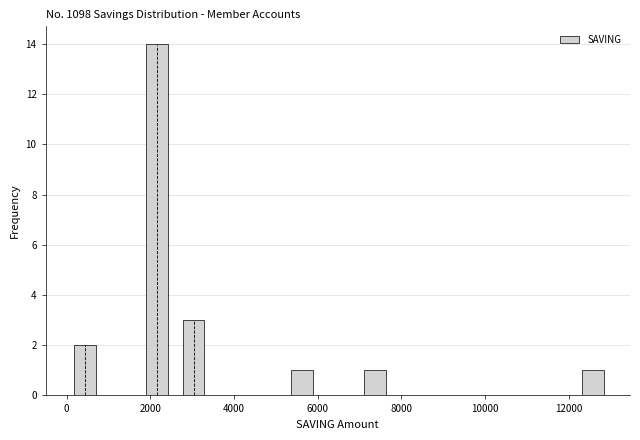

Over which range of the x-axis is the bar tallest?

1800 to 2600